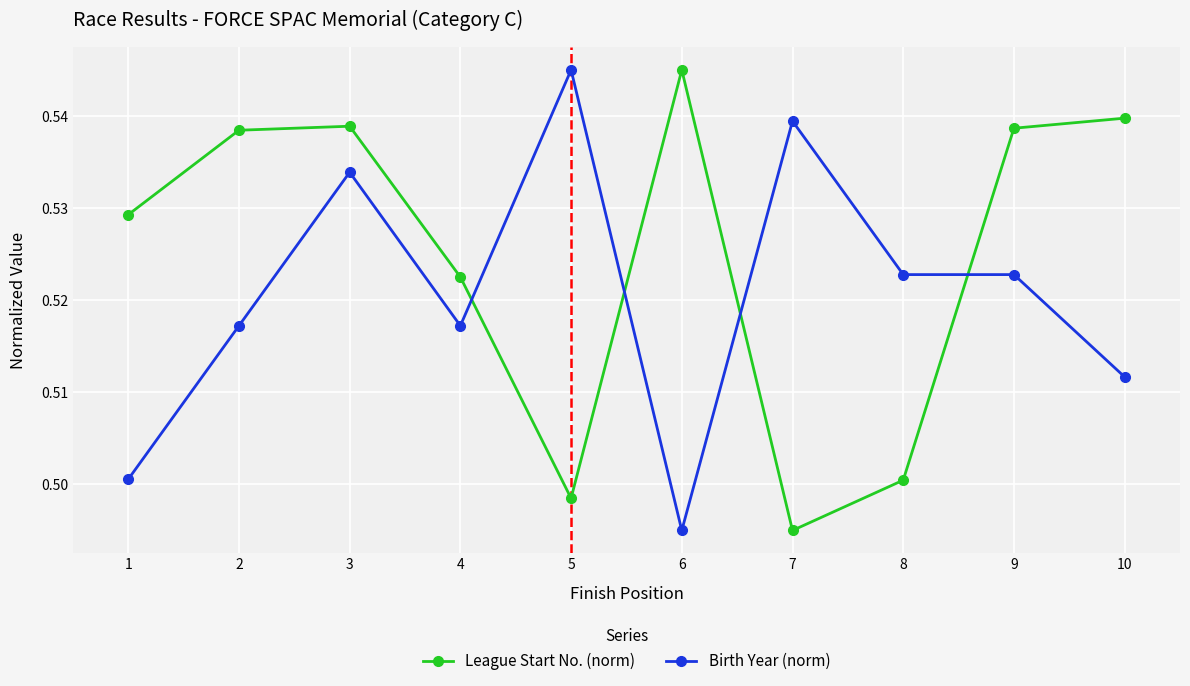

Where is the first local maximum for Birth Year (norm)?

3